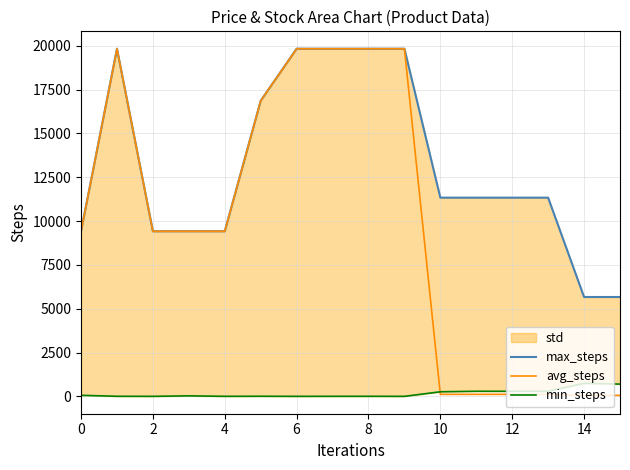

True or false: min_steps and max_steps intersect in this chart.

False